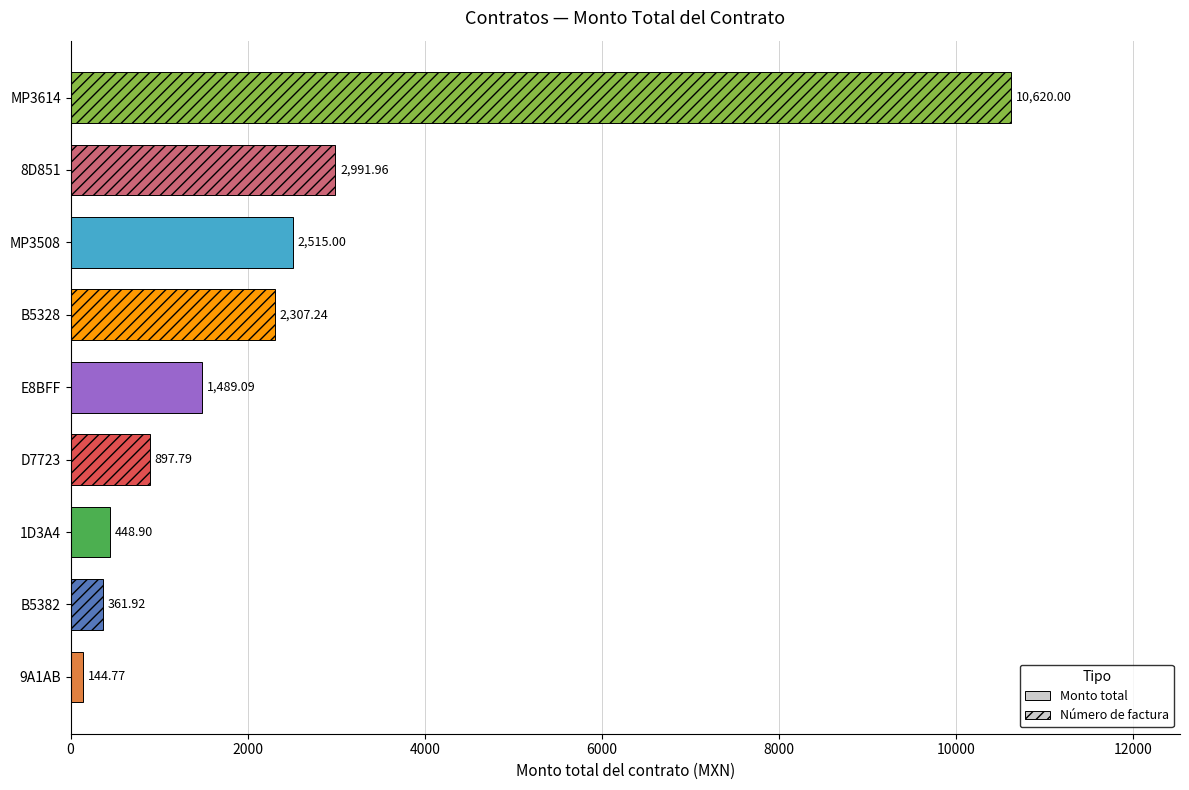

How many categories are shown in the chart?

9